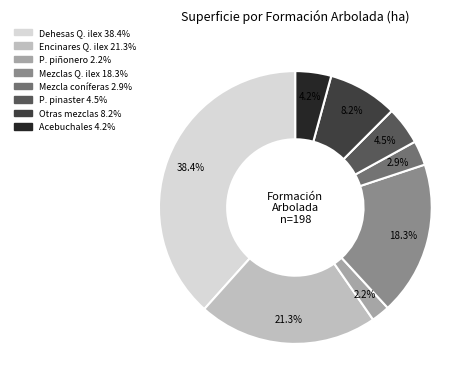

Is there any slice that represents more than half of the pie?

No